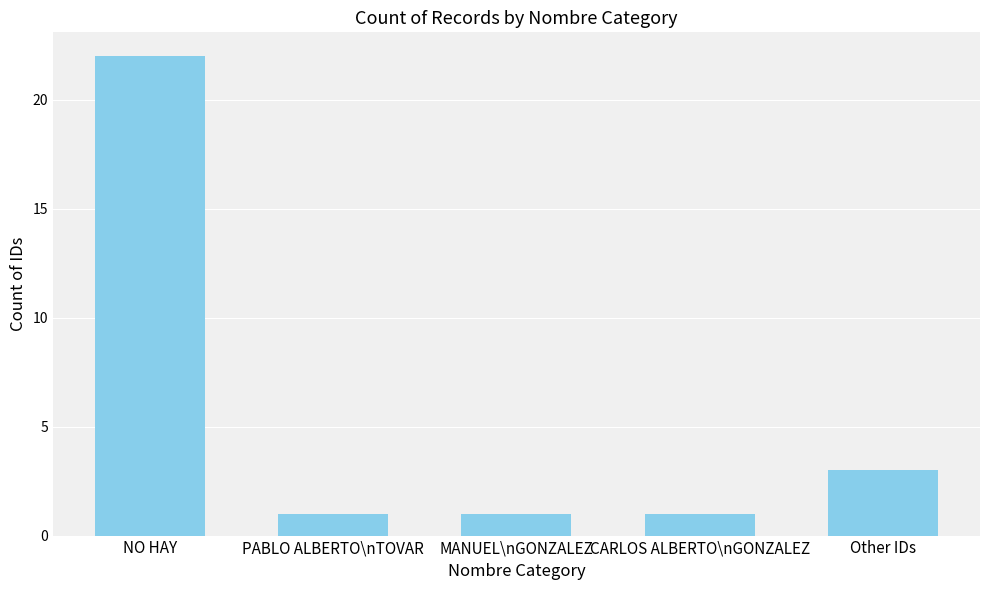

What is the difference between the second highest and minimum values?

2